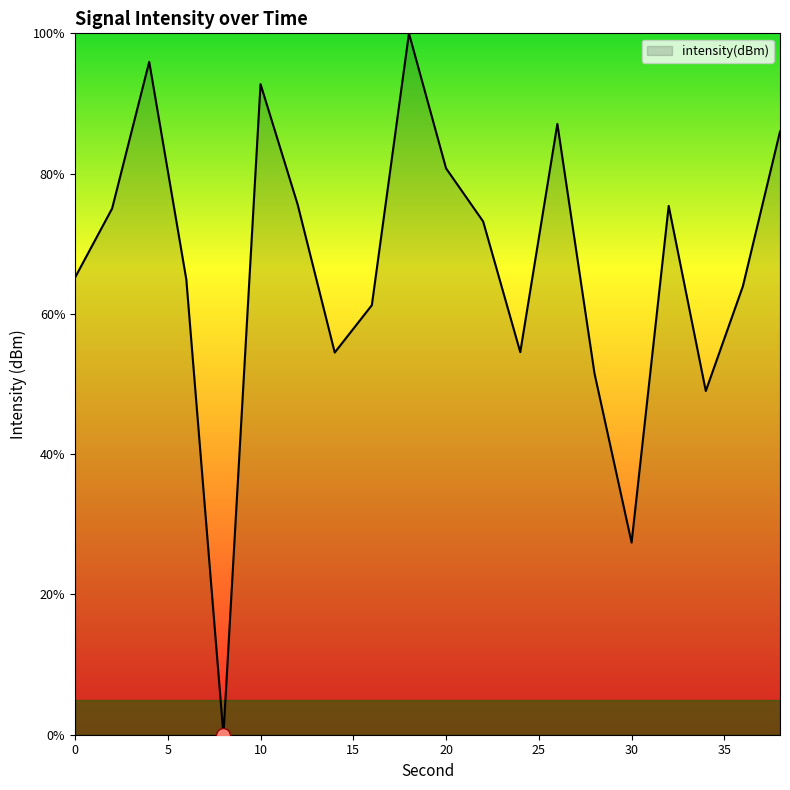

What is the difference between the maximum and minimum values?

100.0